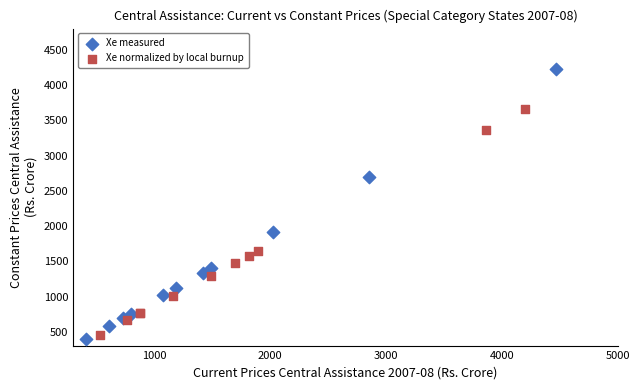

Which series has the widest spread of Y values?

Xe measured